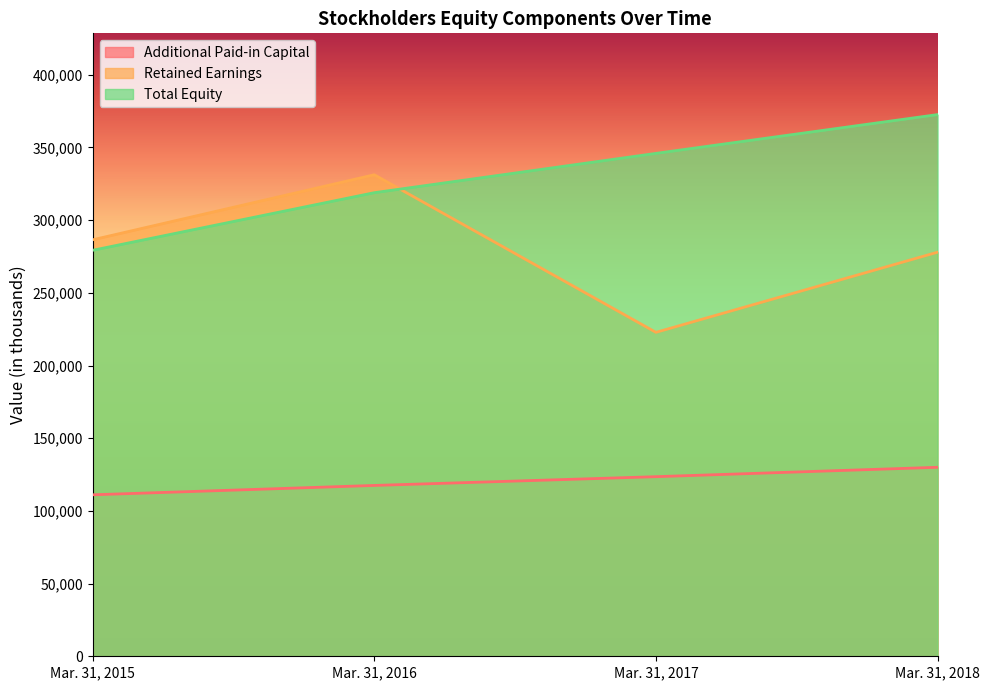

True or false: Additional Paid-in Capital has a value of 111072 at Mar. 31, 2015.

True